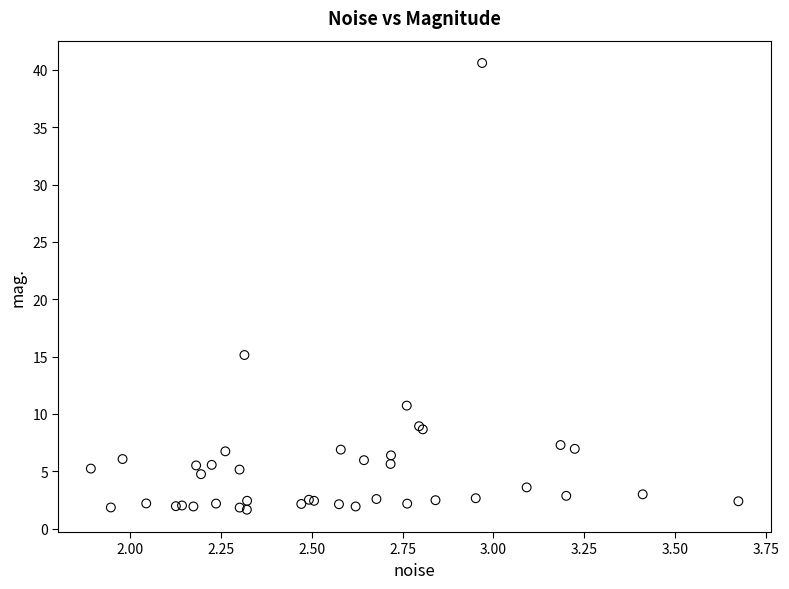

What Y value in the scatter plot is closest to 21?

15.1